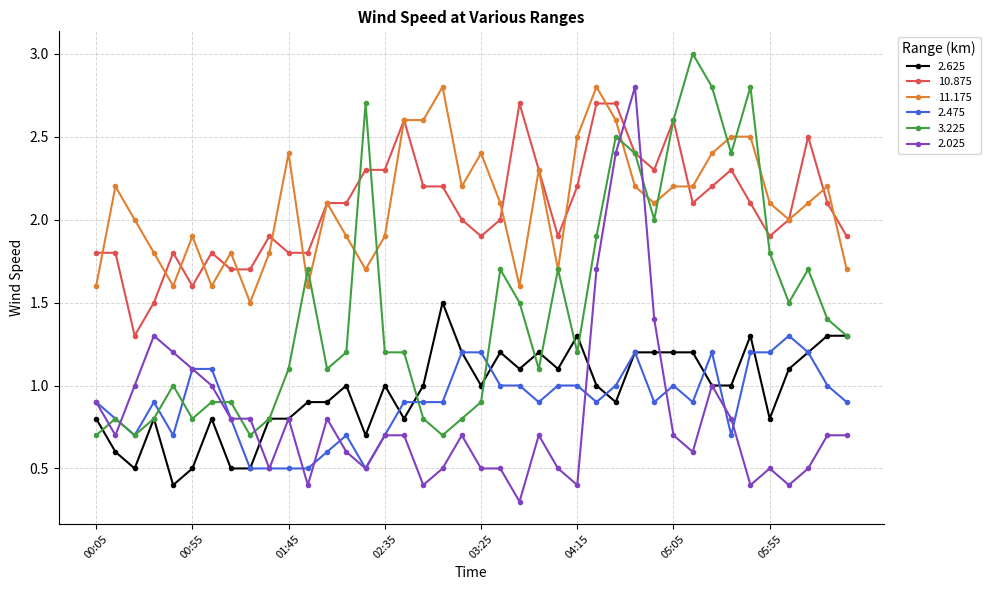

What is the value of the 10.875 point at the 2nd from the left?

1.8